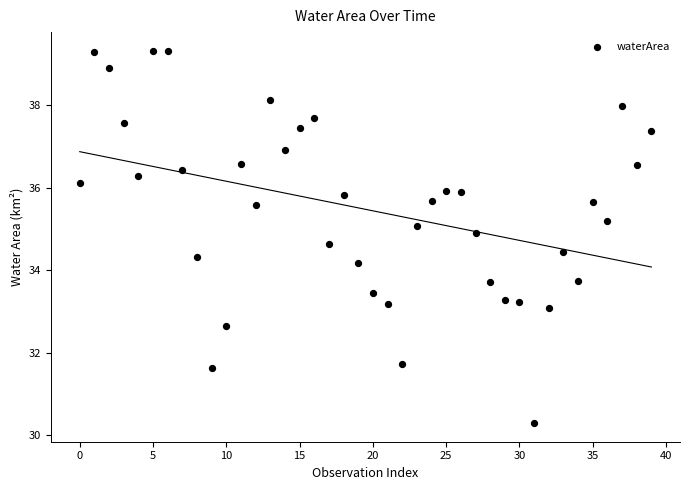

What Y value in the scatter plot is closest to 34?

34.2